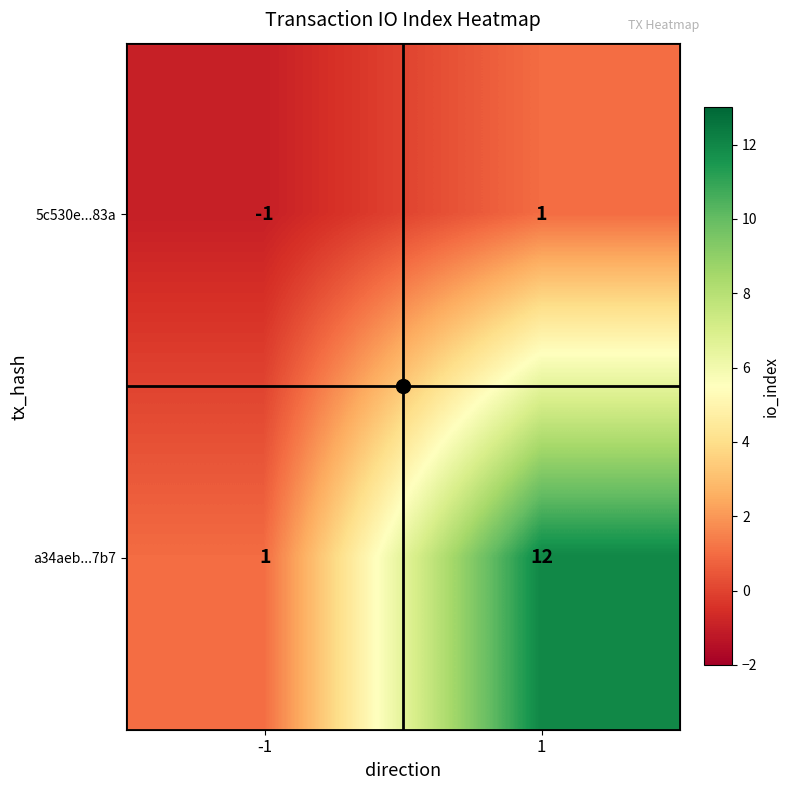

Which series changed the most between -1 and 1?

a34aeb...7b7